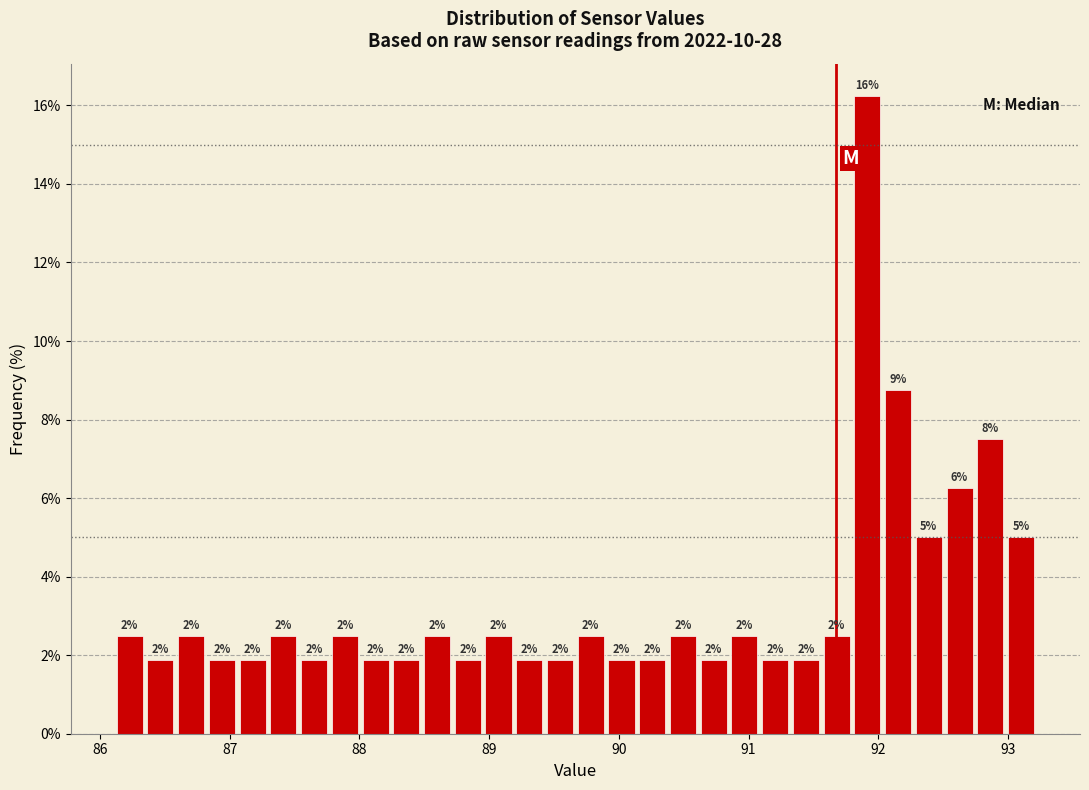

Around what value on the x-axis is the tallest bar? Give the approximate position of its centre, as read against the axis.

91.9